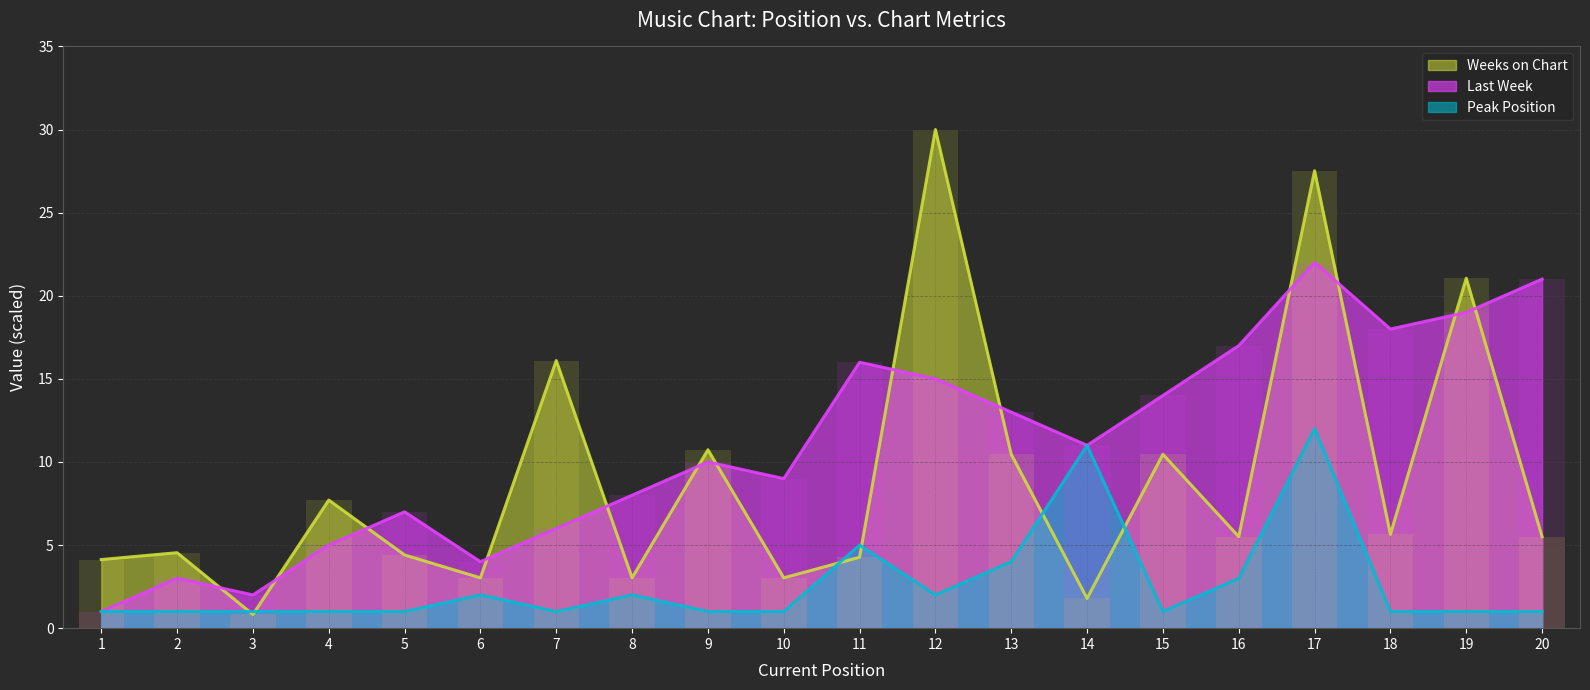

How many categories are shown in the chart?

20